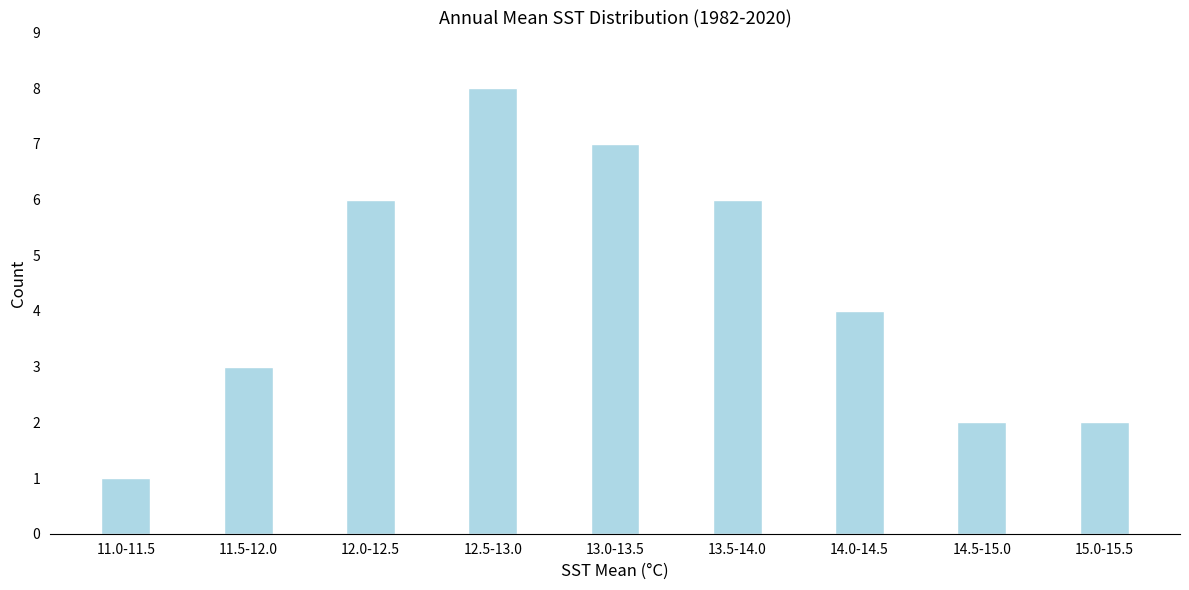

Reading left to right, transcribe all the data shown in this chart.

1	3	6	8	7	6	4	2	2